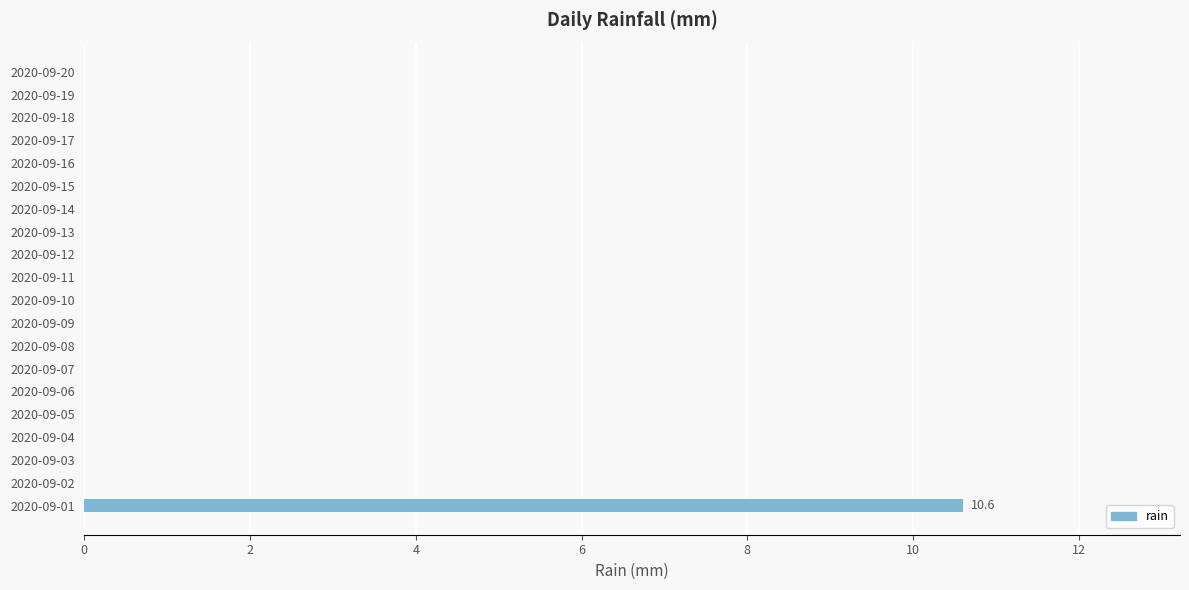

Reading bottom to top, extract all data points from this chart.

2020-09-01=10.6	2020-09-02=0.0	2020-09-03=0.0	2020-09-04=0.0	2020-09-05=0.0	2020-09-06=0.0	2020-09-07=0.0	2020-09-08=0.0	2020-09-09=0.0	2020-09-10=0.0	2020-09-11=0.0	2020-09-12=0.0	2020-09-13=0.0	2020-09-14=0.0	2020-09-15=0.0	2020-09-16=0.0	2020-09-17=0.0	2020-09-18=0.0	2020-09-19=0.0	2020-09-20=0.0